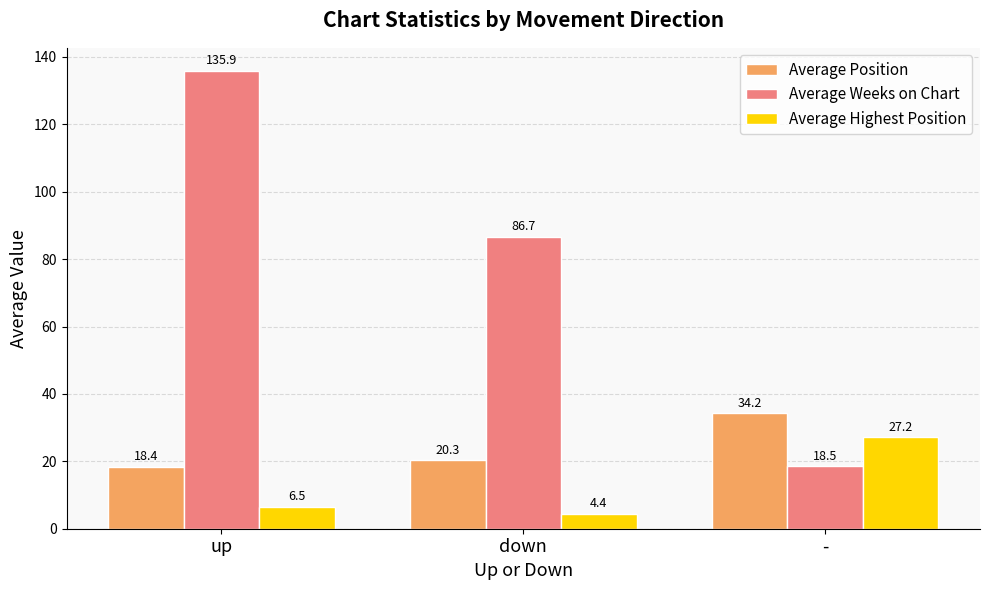

Rank the series by their average value, from highest to lowest.

Average Weeks on Chart, Average Position, Average Highest Position